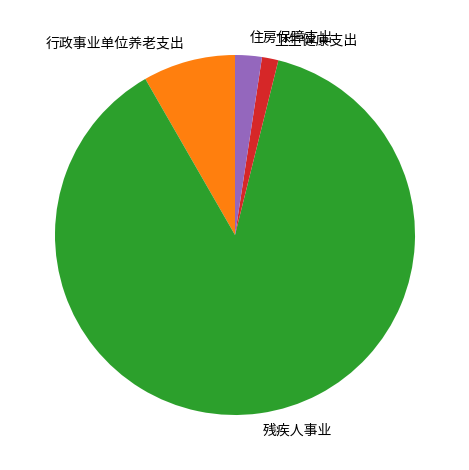

The 行政事业单位养老支出 slice represents 16% of the pie. True or false?

False